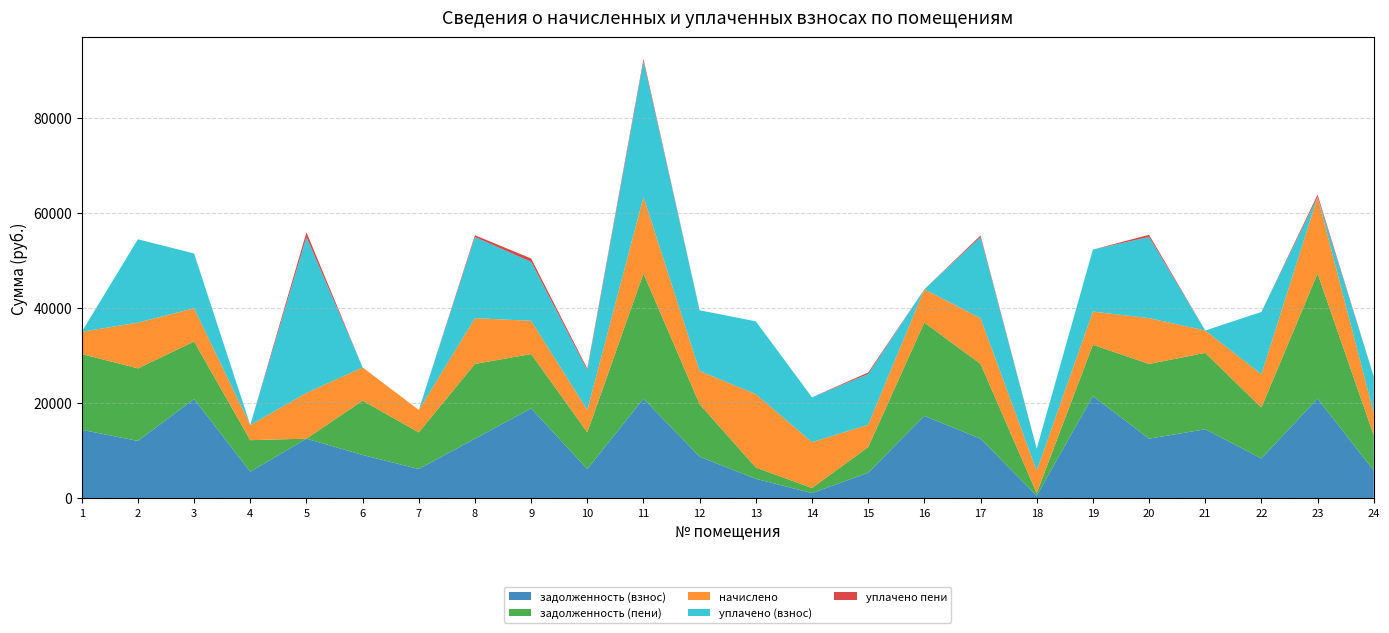

Reading left to right, what are all the values shown in this chart?

задолженность (взнос): 1=14365.6	2=12031.0	3=20838.7	4=5566.1	5=12501.0	6=9078.9	7=6124.2	8=12501.0	9=18874.0	10=6124.2	11=20916.0	12=8705.9	13=4066.7	14=1069.6	15=5324.2	16=17288.1	17=12501.0	18=524.0	19=21460.1	20=12501.0	21=14476.2	22=8355.3	23=20916.0	24=5810.7
задолженность (пени): 1=15925.6	2=15239.8	3=12083.1	4=6622.1	5=0.0	6=11409.2	7=7696.2	8=15709.8	9=11409.2	10=7696.2	11=26284.8	12=11036.3	13=2351.4	14=1069.6	15=5396.2	16=19618.5	17=15709.8	18=524.0	19=10768.0	20=15709.8	21=16048.2	22=10685.7	23=26284.8	24=7382.7
начислено: 1=4680.0	2=9626.4	3=6991.2	4=3168.0	5=9626.4	6=6991.2	7=4716.0	8=9626.4	9=6991.2	10=4716.0	11=16106.4	12=6991.2	13=15447.2	14=9626.4	15=4716.0	16=6991.2	17=9626.4	18=4716.0	19=6991.2	20=9626.4	21=4716.0	22=6991.2	23=16106.4	24=4716.0
уплачено (взнос): 1=0.0	2=17518.0	3=11510.3	4=0.0	5=32757.8	6=0.0	7=0.0	8=17048.1	9=12381.2	10=8351.9	11=28524.0	12=12754.2	13=15298.4	14=9425.9	15=10651.9	16=0.0	17=17048.1	18=4617.8	19=13022.5	20=17048.1	21=0.0	22=13104.8	23=2.4	24=7685.1
уплачено пени: 1=0.0	2=0.0	3=0.0	4=0.0	5=992.4	6=0.0	7=0.0	8=373.0	9=723.6	10=328.2	11=469.9	12=0.0	13=0.0	14=0.0	15=328.2	16=0.0	17=334.9	18=0.0	19=0.0	20=469.9	21=0.0	22=0.0	23=469.9	24=0.0